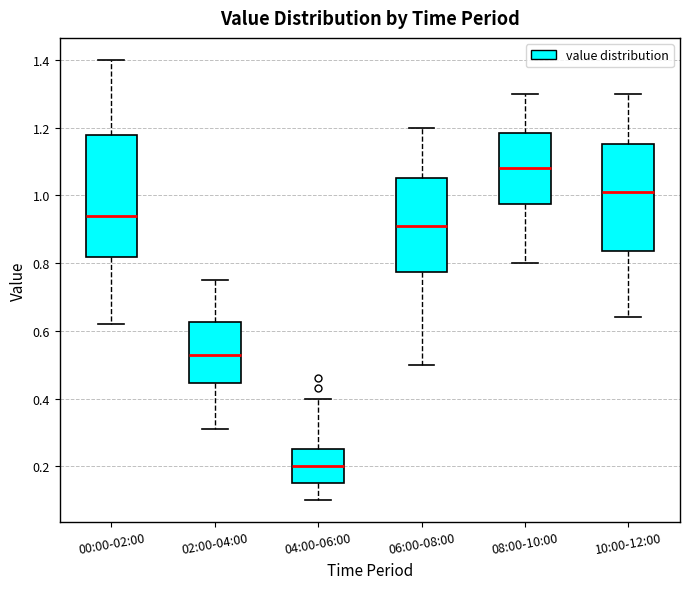

Comparing the boxes themselves (not the whiskers), which one is the tallest?

00:00-02:00